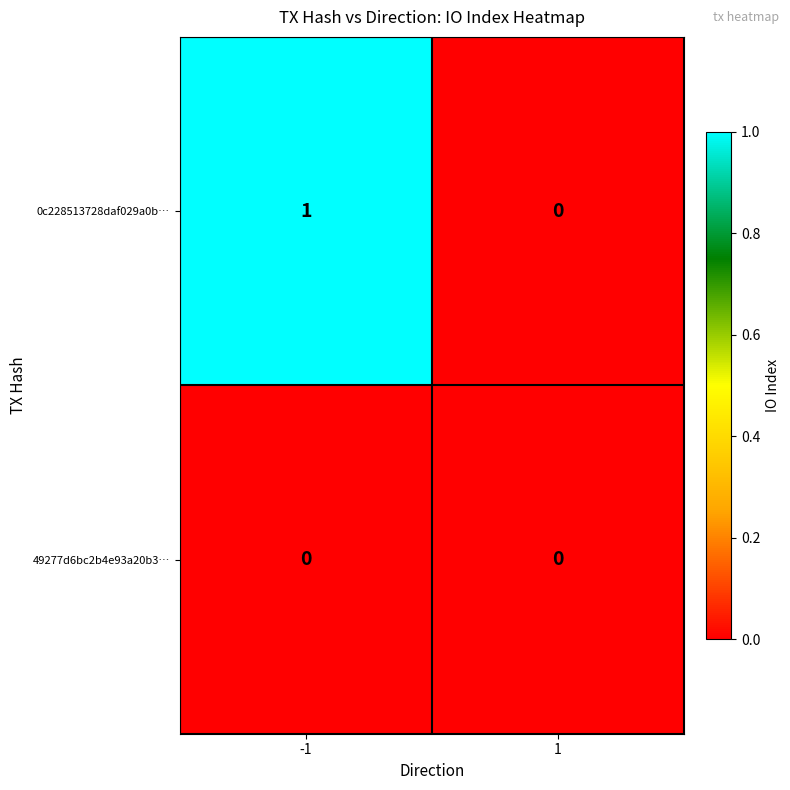

How many series are shown in this chart?

2